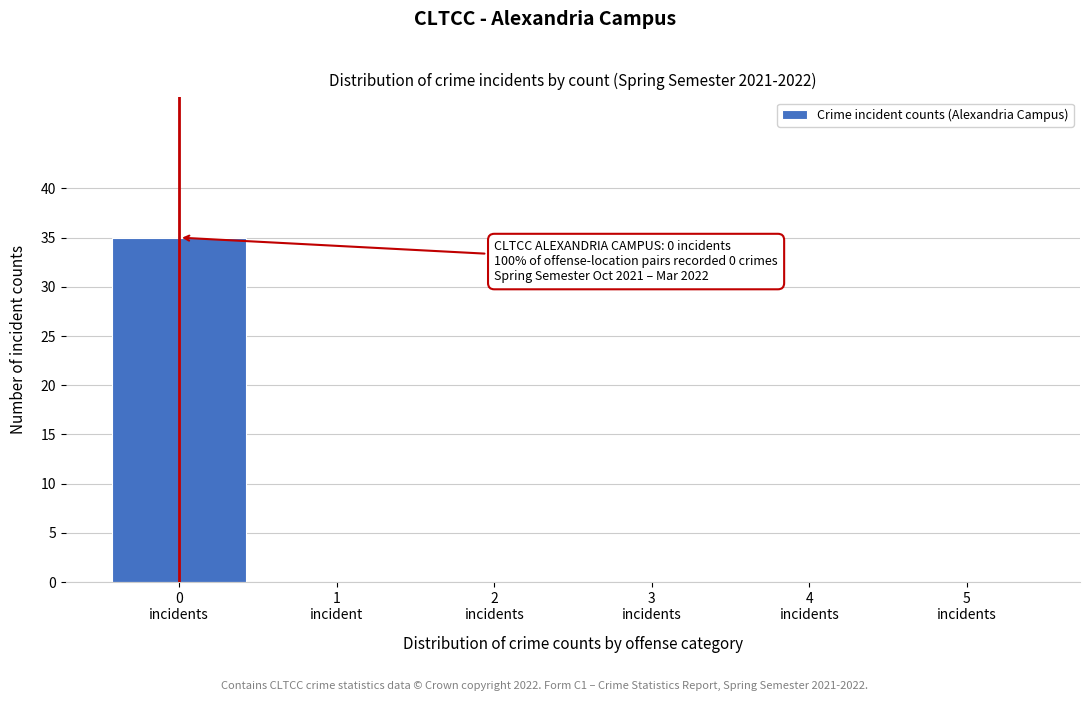

What is the greatest value displayed?

35